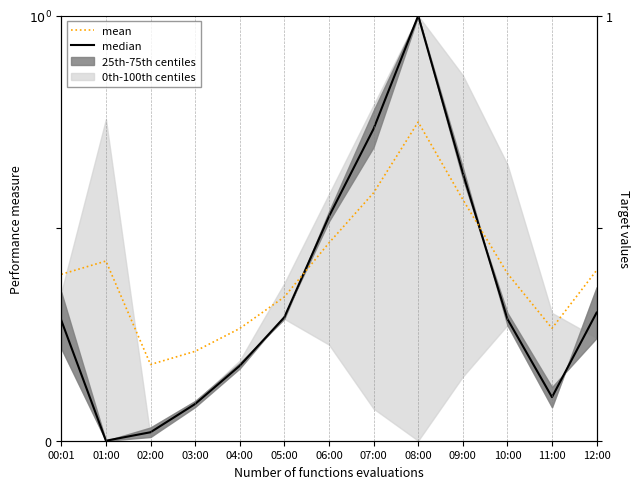

Rank the series at 11:00 from lowest to highest value.

median, mean